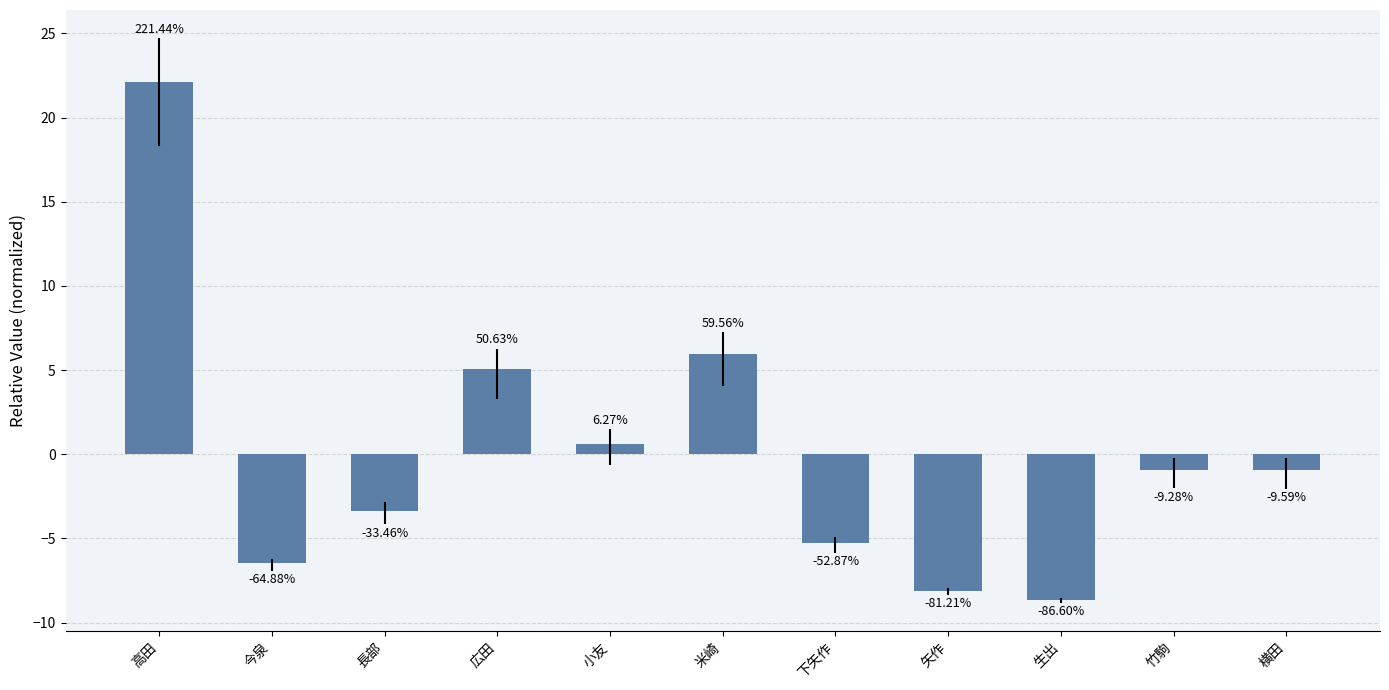

Reading left to right, what are all the values shown in this chart?

高田=22.1	今泉=-6.5	長部=-3.3	広田=5.1	小友=0.6	米崎=6.0	下矢作=-5.3	矢作=-8.1	生出=-8.7	竹駒=-0.9	横田=-1.0